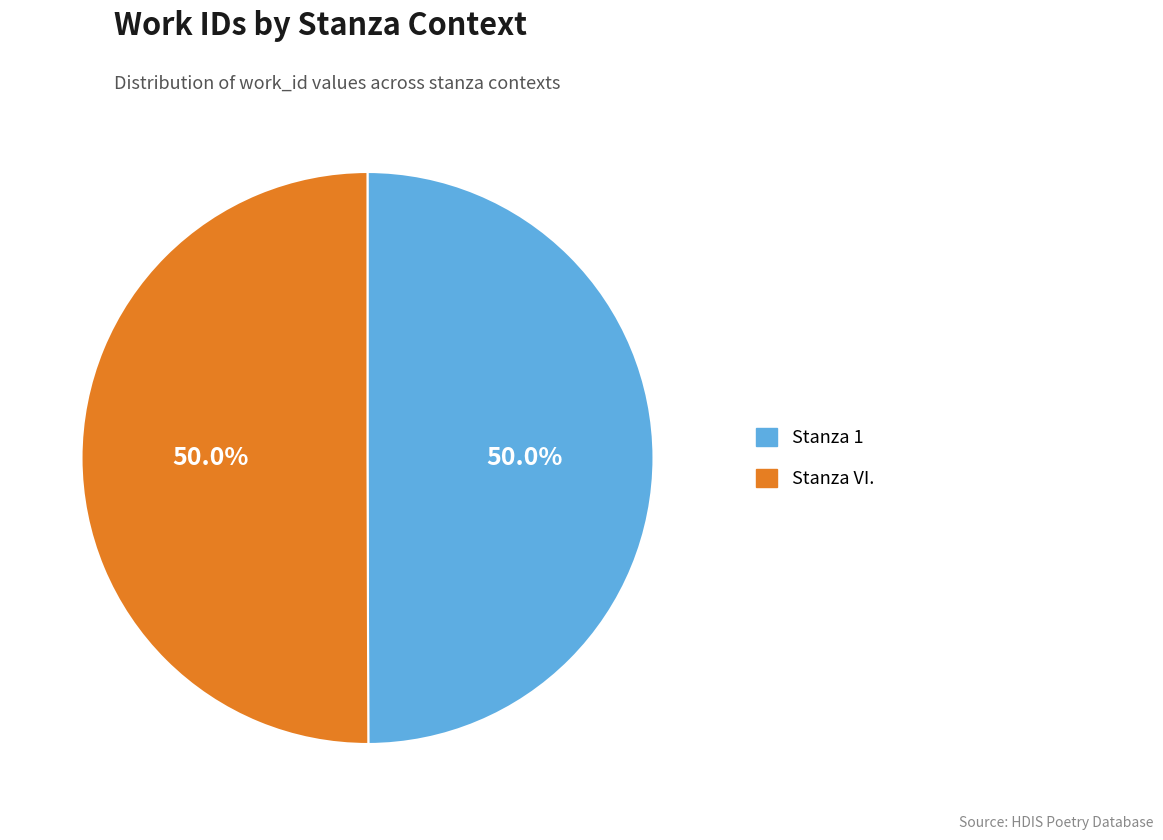

What is the ratio of the value at Stanza 1 to the value at Stanza VI.?

1.0